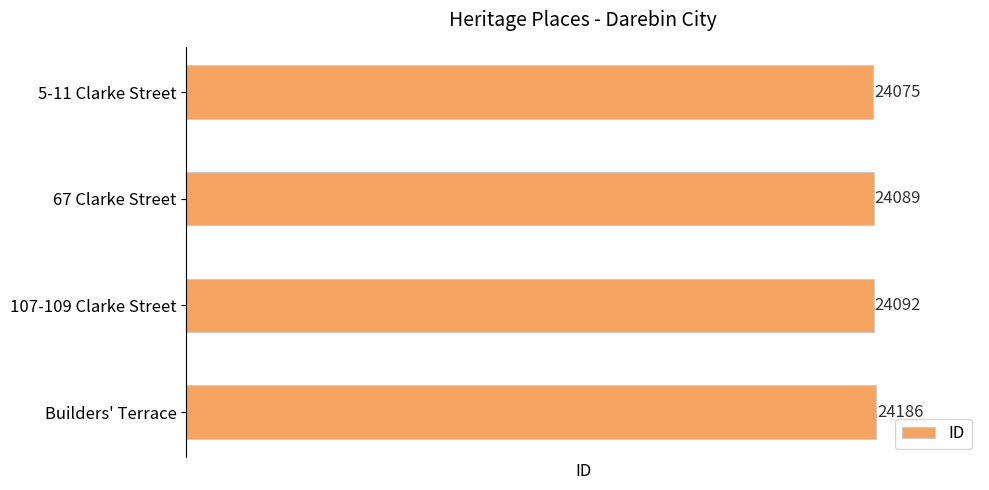

Does the chart contain any negative values?

No